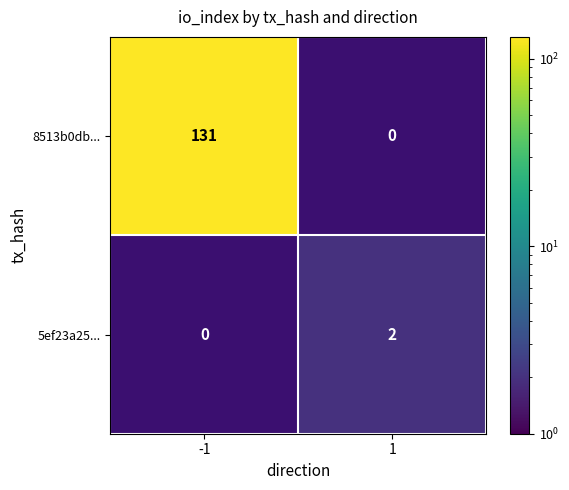

The value of 8513b0db... at -1 is 131. True or false?

True